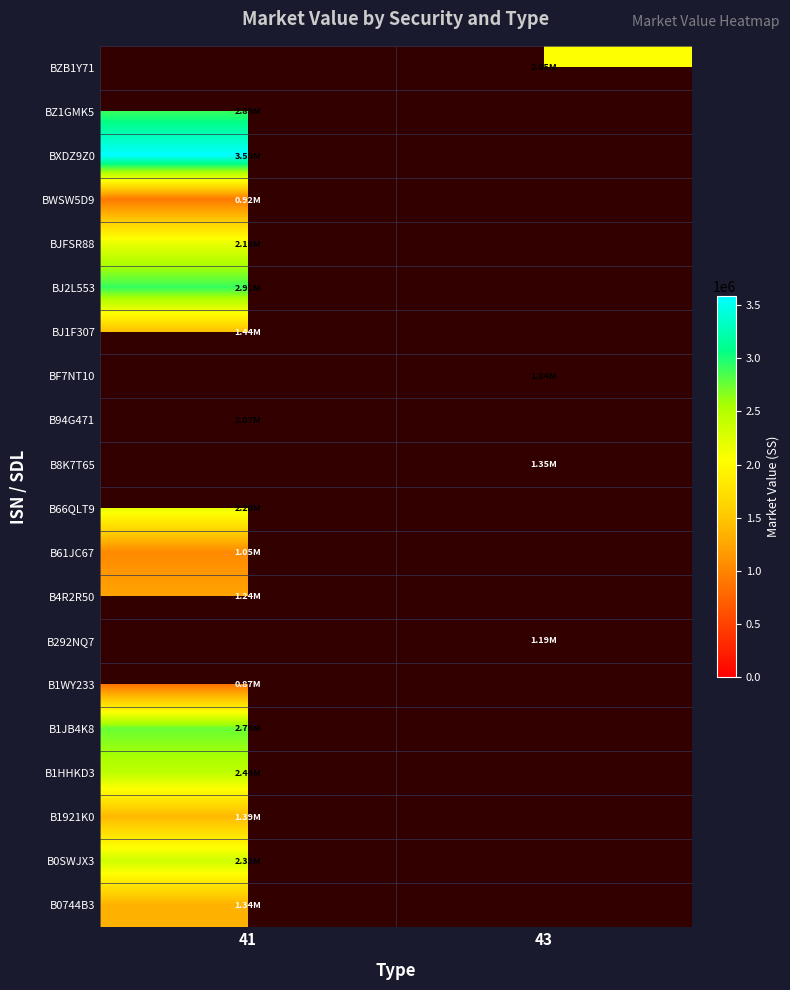

Where is BXDZ9Z0 nearest to the value 3588751?

41